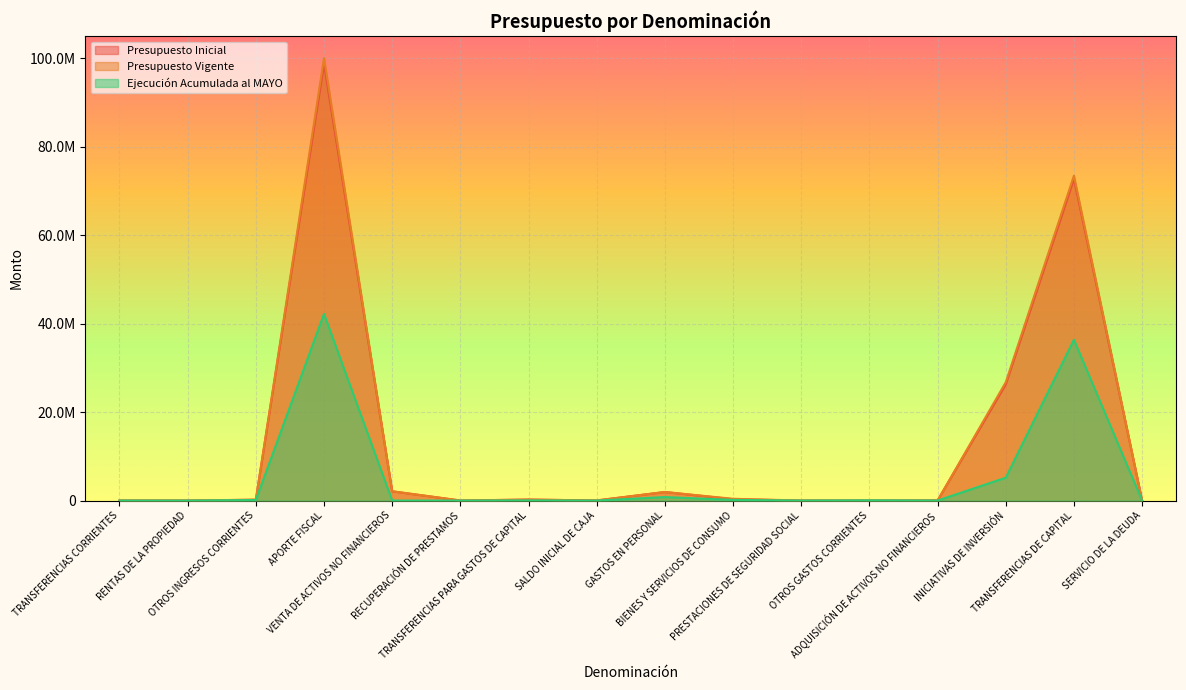

Where do Ejecución Acumulada al MAYO and Presupuesto Vigente first cross each other?

OTROS GASTOS CORRIENTES and ADQUISICIÓN DE ACTIVOS NO FINANCIEROS